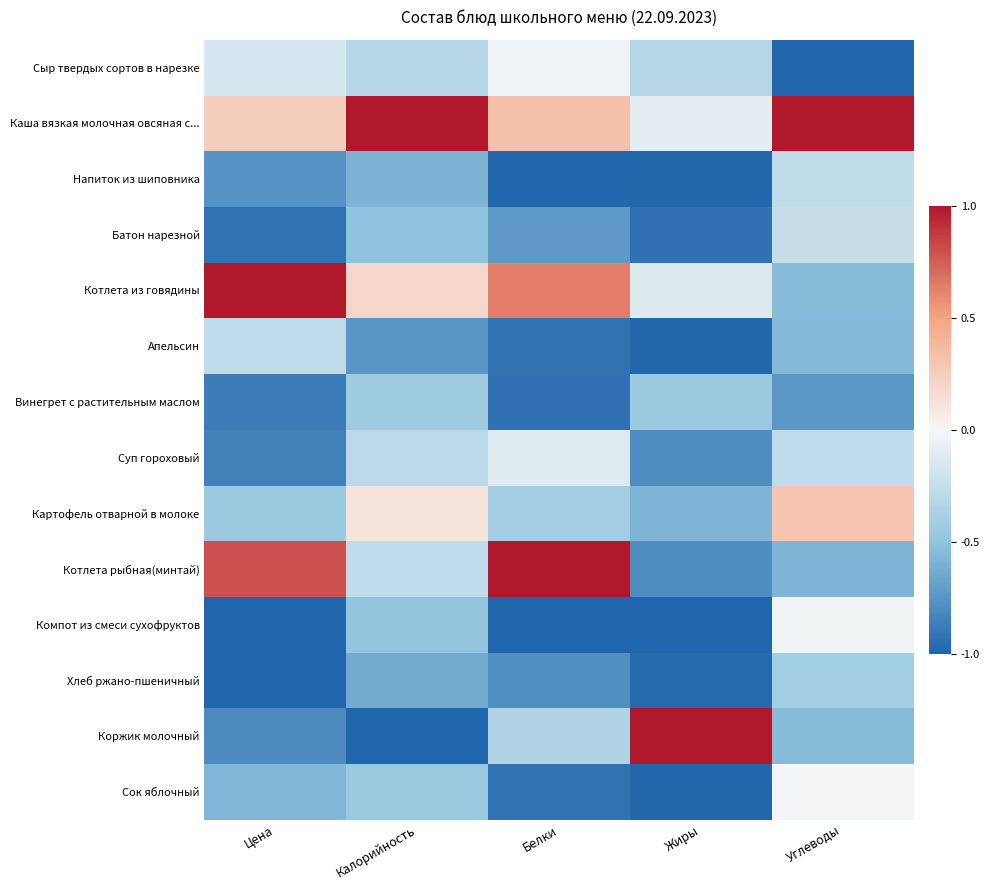

Which label corresponds to the smallest value in the chart?

Углеводы